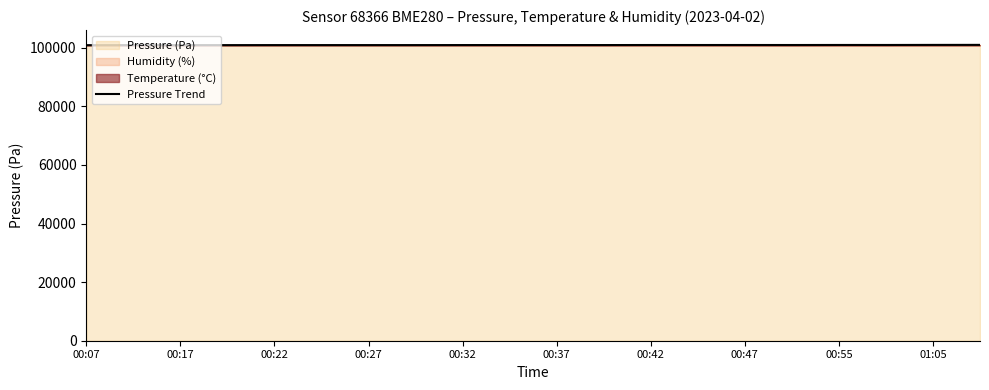

What is the label of the 20th point from the right?

00:07